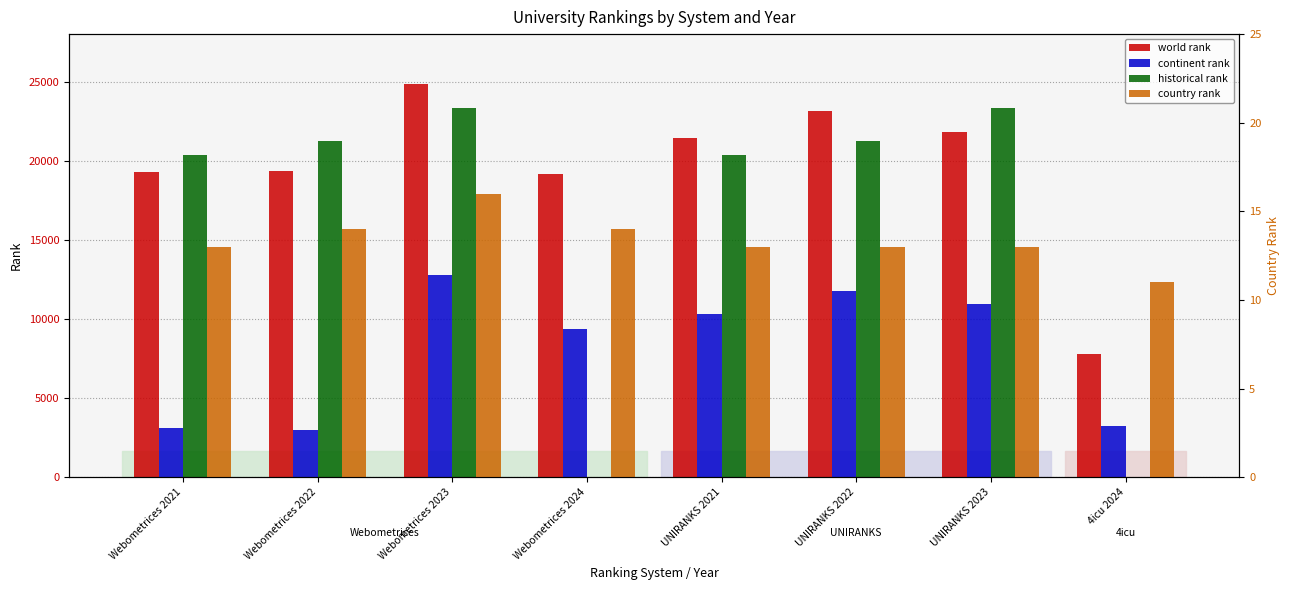

Rank the series by their average value, from lowest to highest.

country rank, continent rank, historical rank, world rank